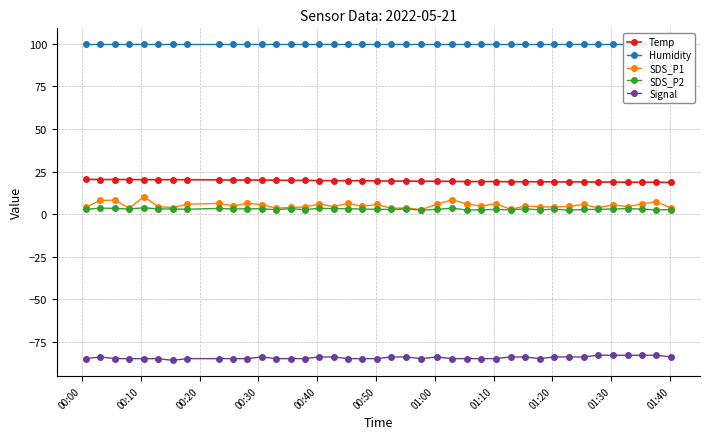

How many interior local peaks does the Signal series have?

3